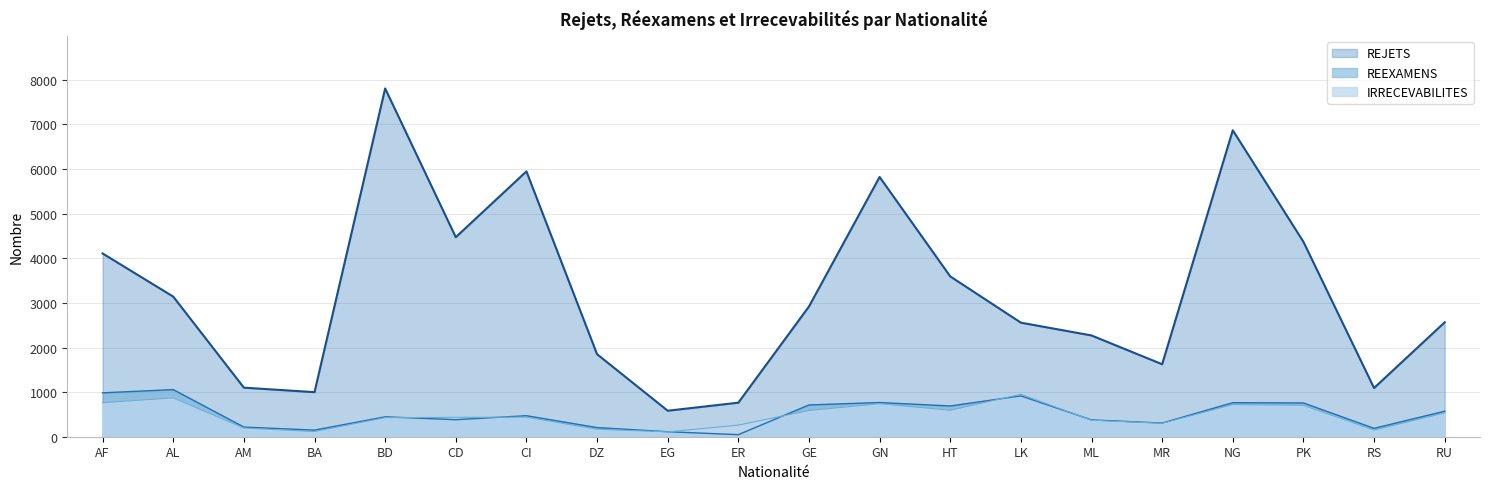

Which series has the largest range (max minus min)?

REJETS